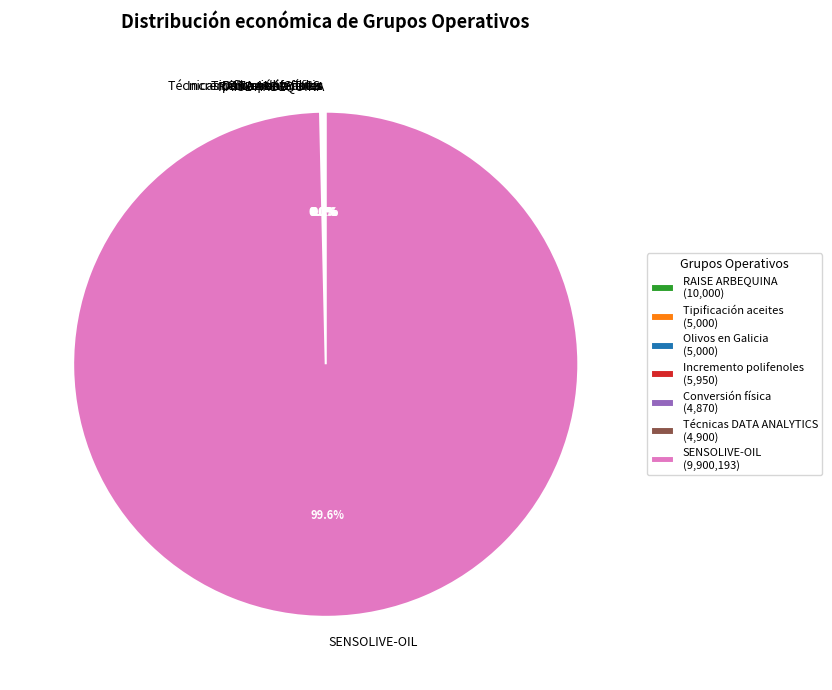

Does any single category account for the majority?

Yes